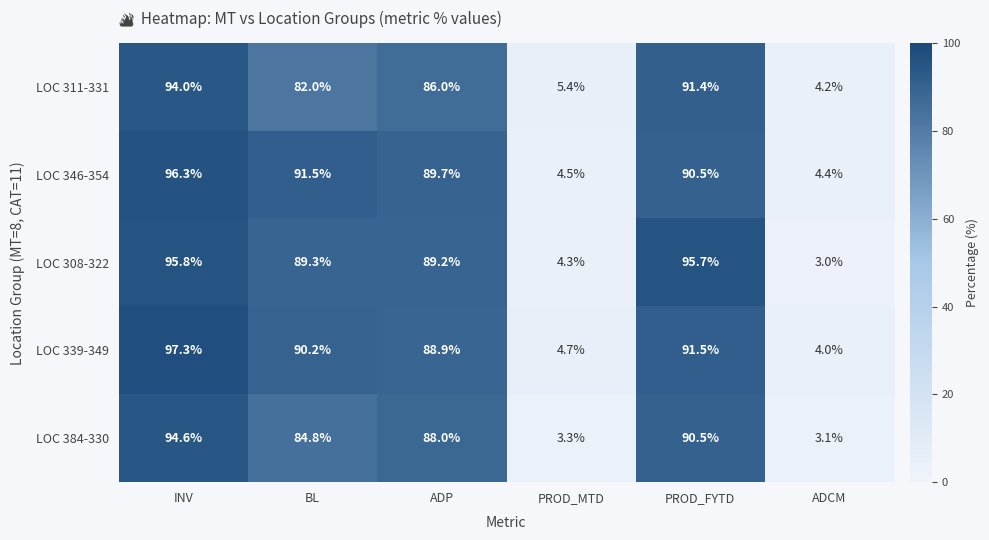

Which series changed the most between INV and PROD_MTD?

LOC 339-349